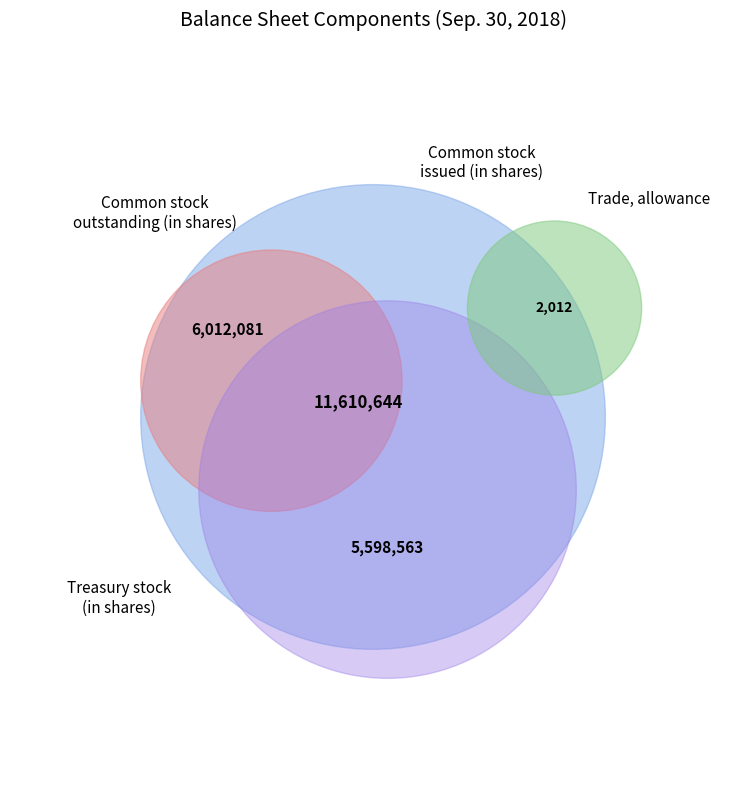

To the nearest percent, what is the difference between the Trade, allowance and Common stock, outstanding (in shares) slice percentages?

26%